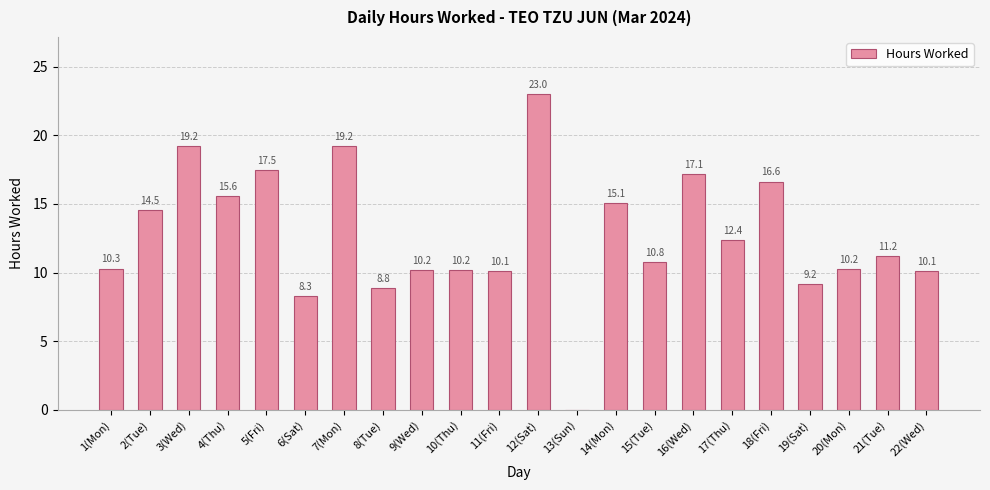

Approximately how many times larger is the value at 1(Mon) compared to 20(Mon)?

1.0